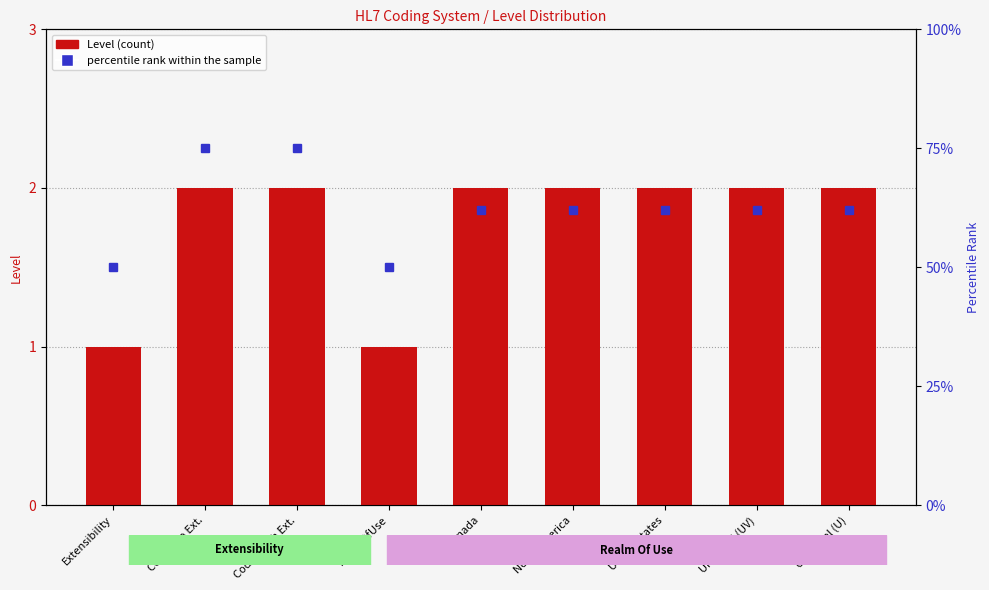

How many Level values are between 2 and 3?

7